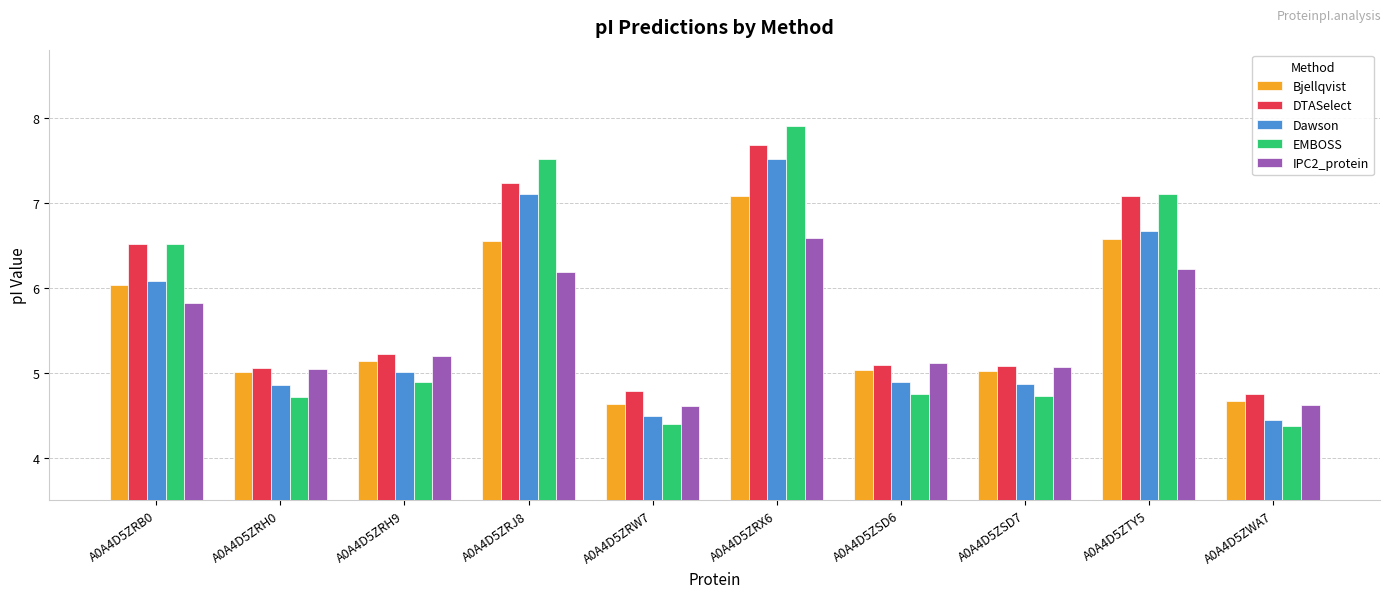

Is it true that EMBOSS equals 2.2 at A0A4D5ZTY5?

False